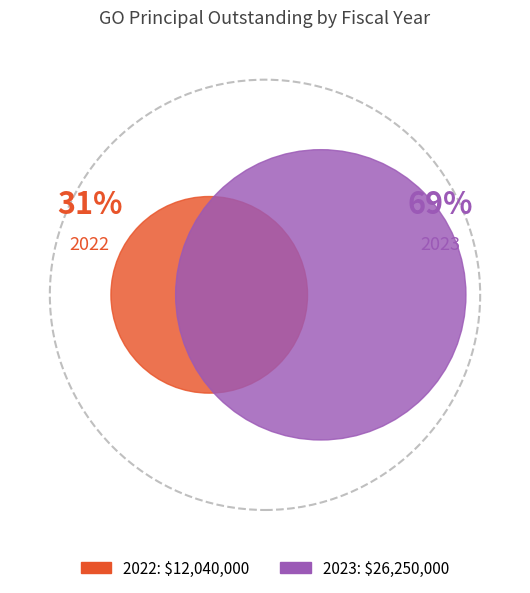

To the nearest percent, what percentage of the pie is 2022?

31%